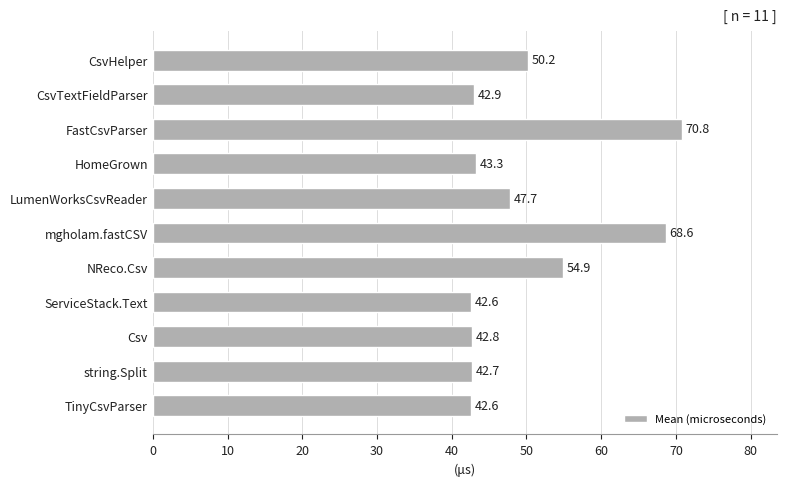

Reading bottom to top, what are all the values shown in this chart?

TinyCsvParser=42.6	string.Split=42.7	Csv=42.8	ServiceStack.Text=42.6	NReco.Csv=54.9	mgholam.fastCSV=68.6	LumenWorksCsvReader=47.7	HomeGrown=43.3	FastCsvParser=70.8	CsvTextFieldParser=42.9	CsvHelper=50.2